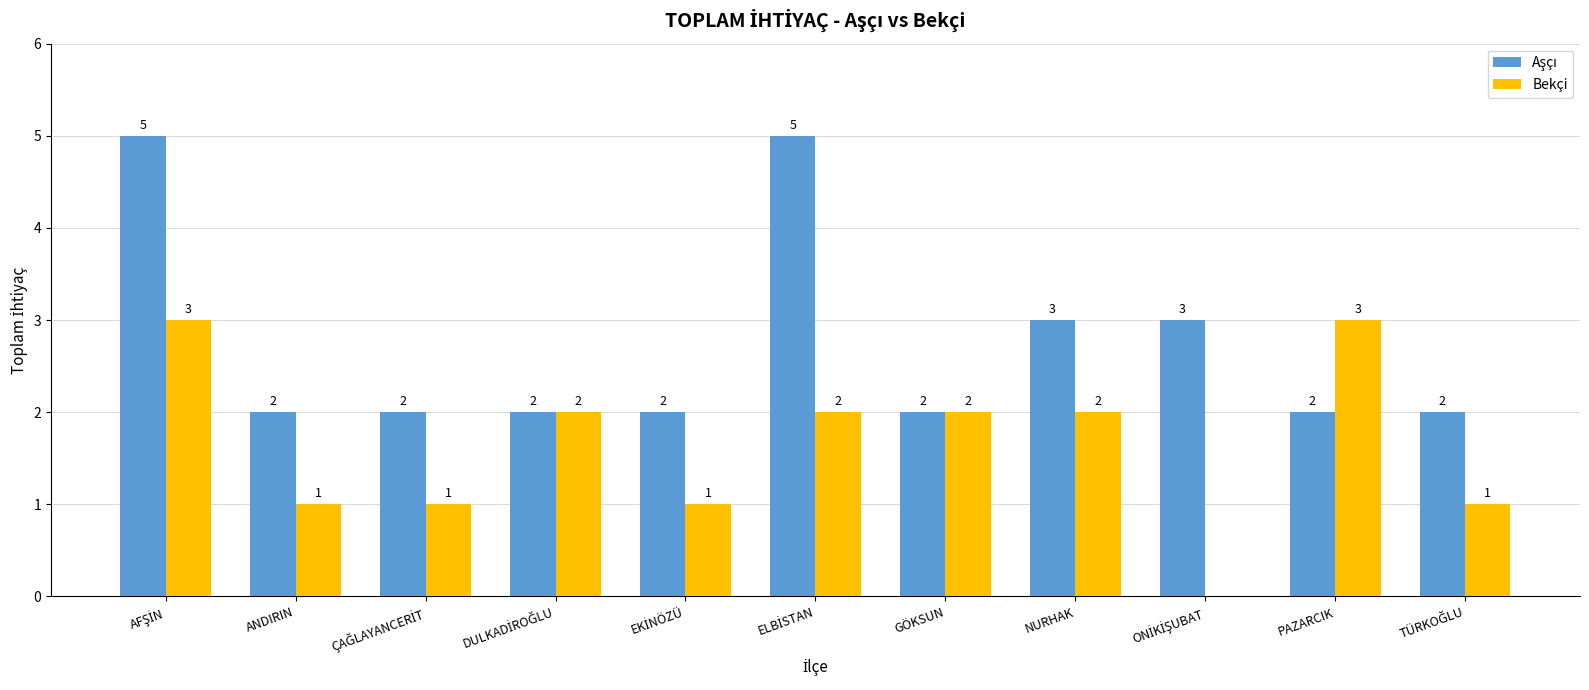

What is the greatest value displayed?

5